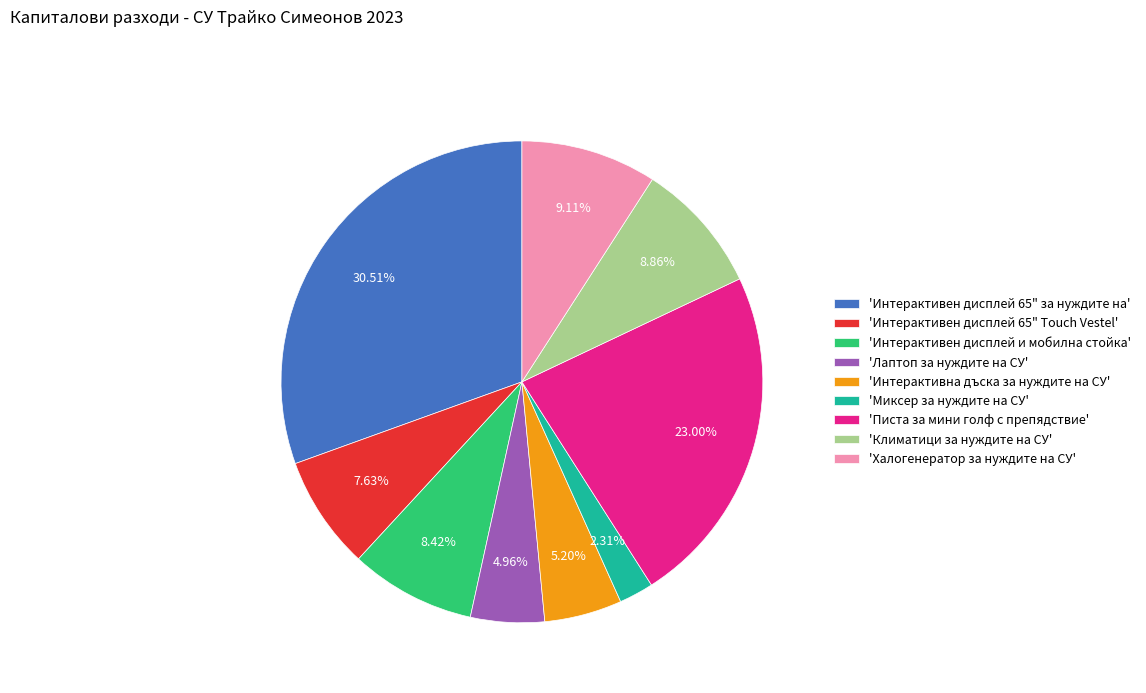

Is the sum of 'Лаптоп за нуждите на СУ' and 'Интерактивна дъска за нуждите на СУ' greater than half?

No